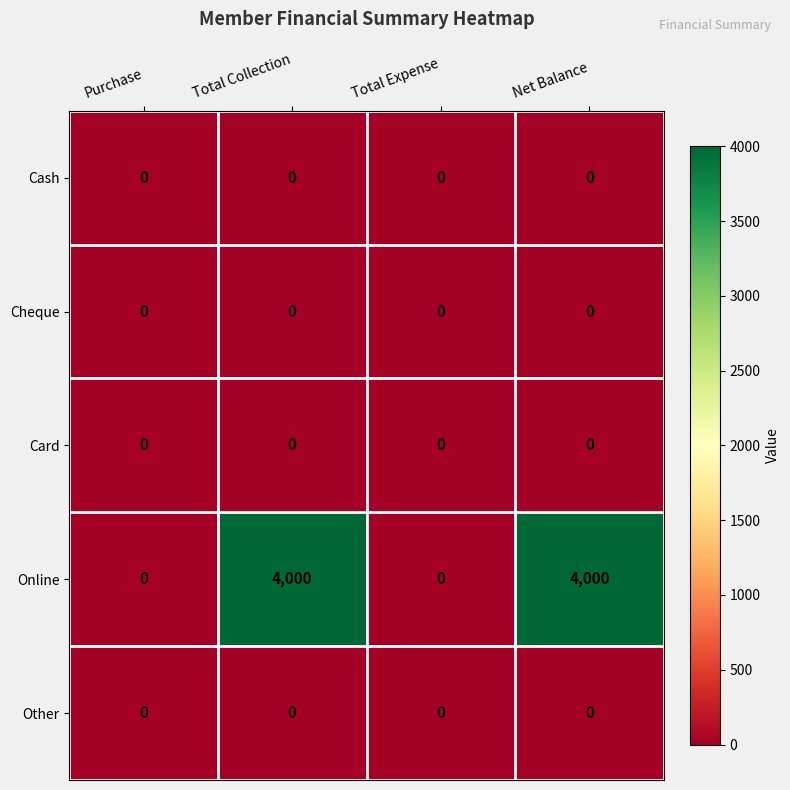

Reading left to right, list all the values displayed in this chart.

Cash: 0	0	0	0
Cheque: 0	0	0	0
Card: 0	0	0	0
Online: 0	4000	0	4000
Other: 0	0	0	0